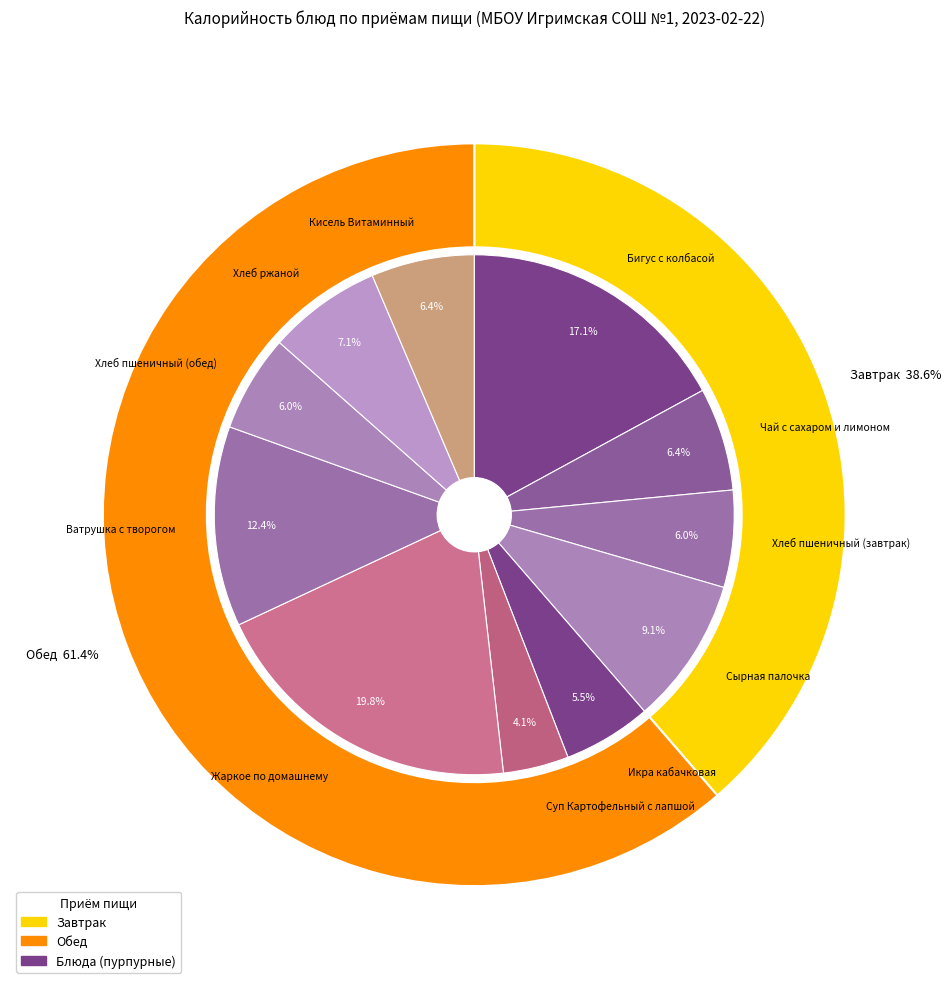

Which category has the biggest portion of the pie?

Жаркое по домашнему